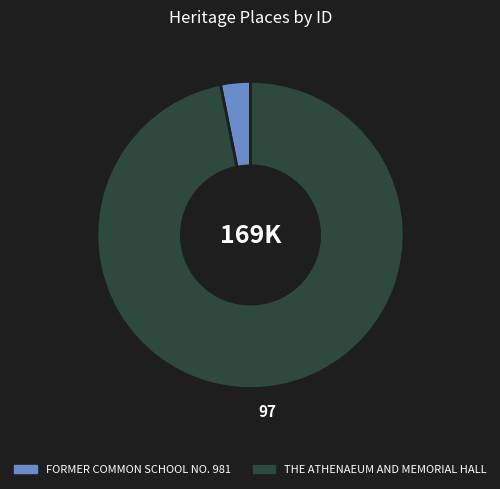

Which has a higher value, FORMER COMMON SCHOOL NO. 981 or THE ATHENAEUM AND MEMORIAL HALL?

THE ATHENAEUM AND MEMORIAL HALL